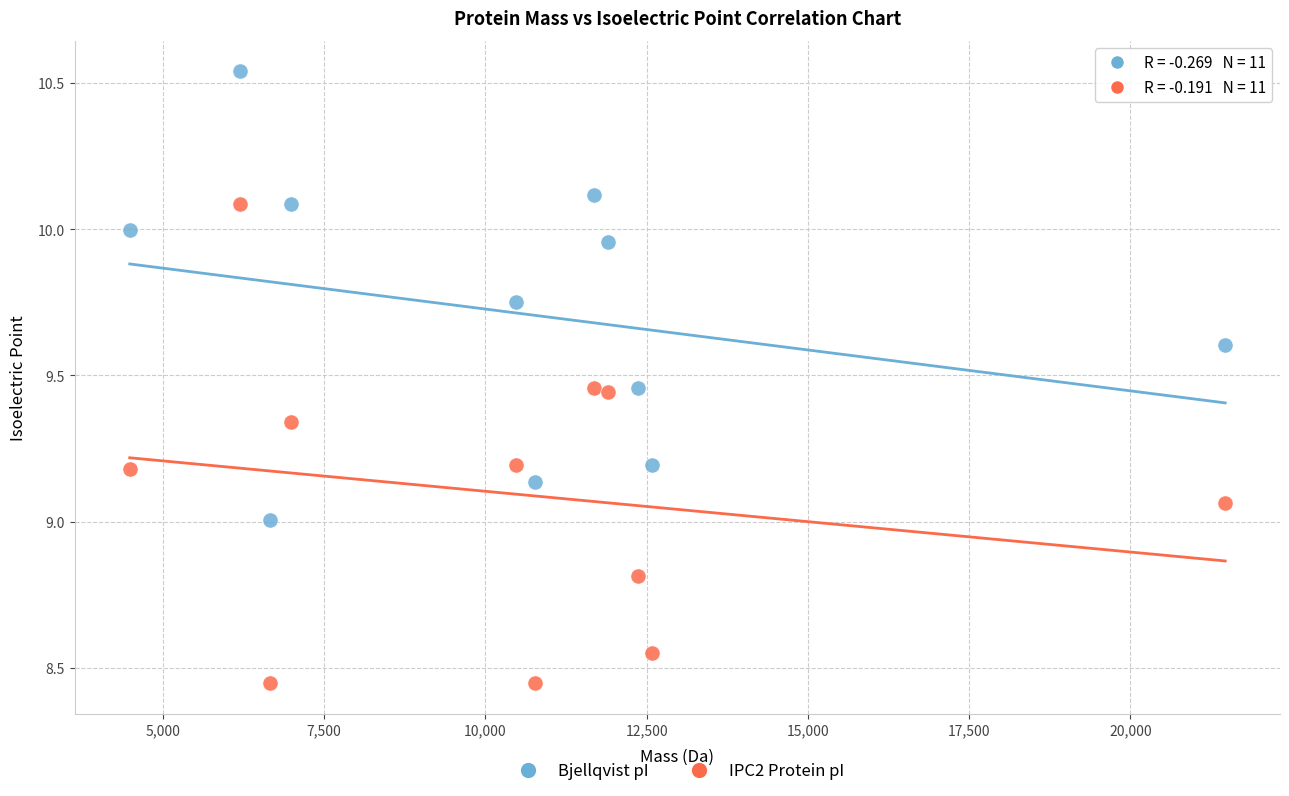

Across all data points, what is the range of X values (max minus min)?

16987.1